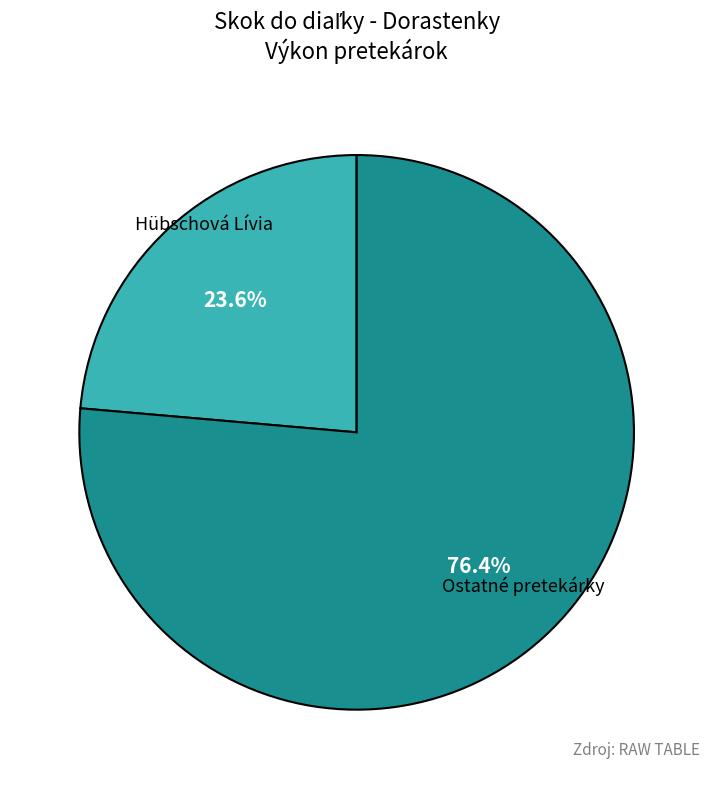

Is there any slice that represents more than half of the pie?

Yes